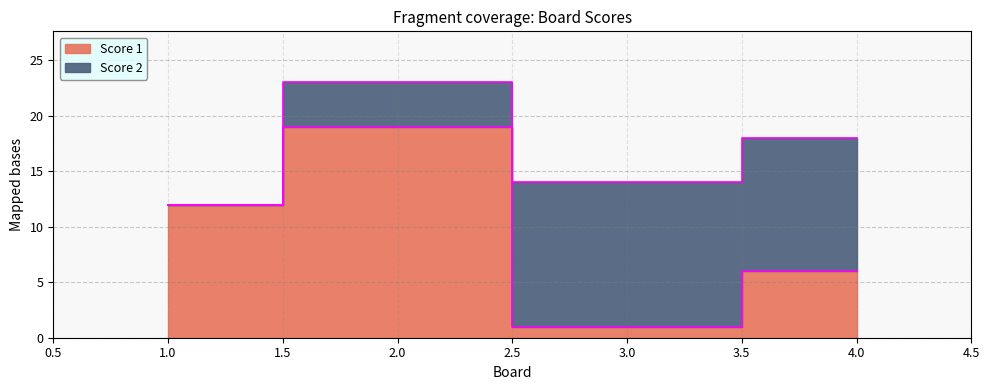

What is the average value?

10